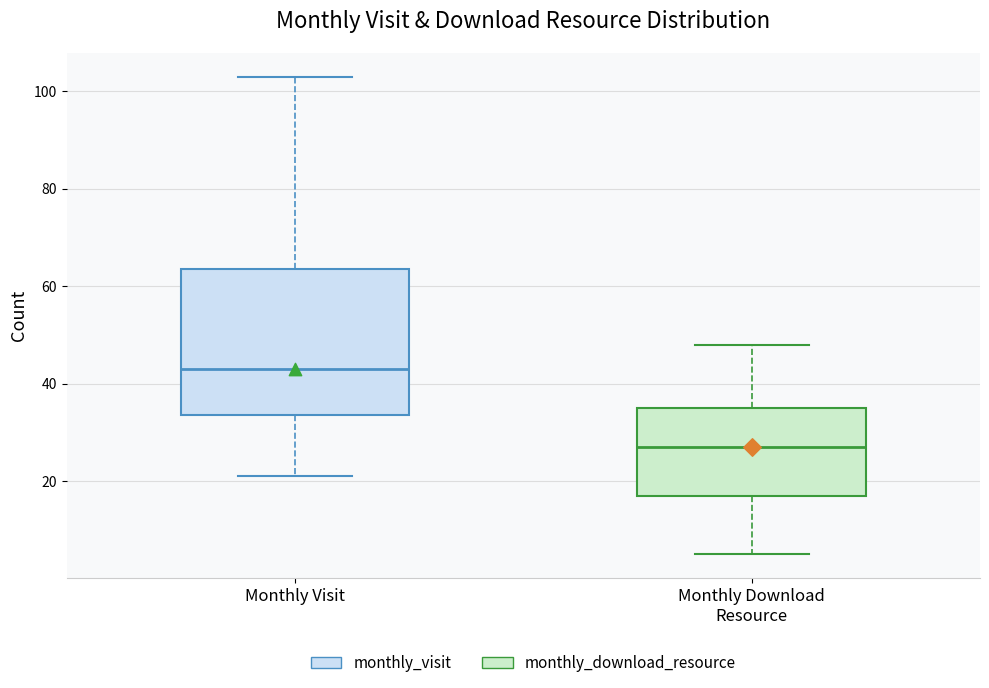

Comparing the boxes themselves (not the whiskers), which one is the tallest?

Monthly Visit